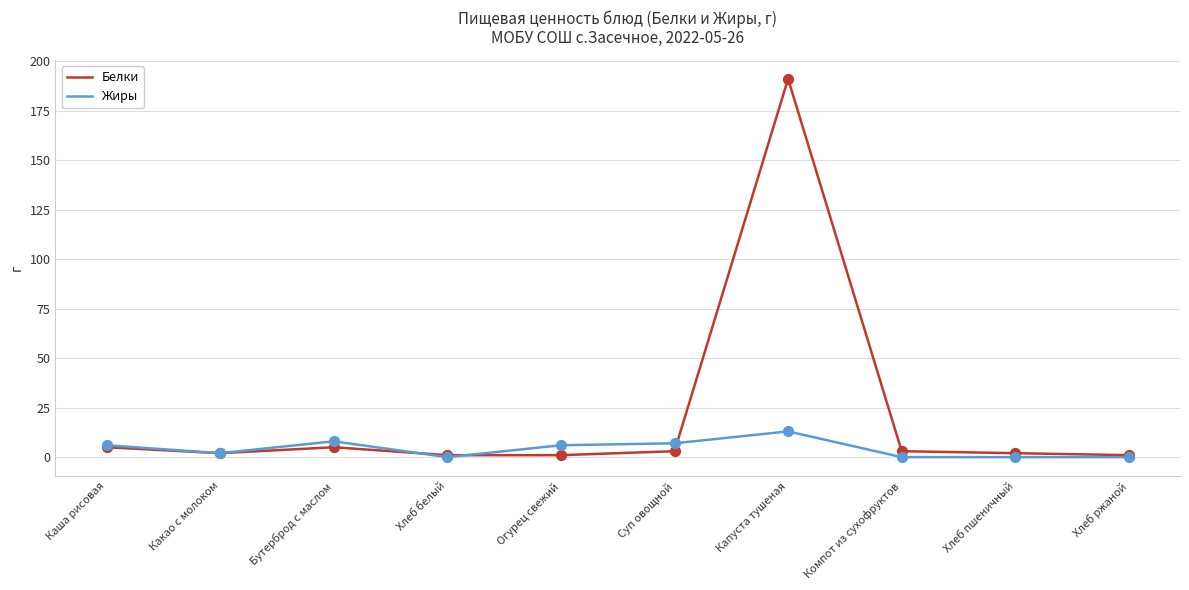

Which series has the largest total across all categories?

Белки